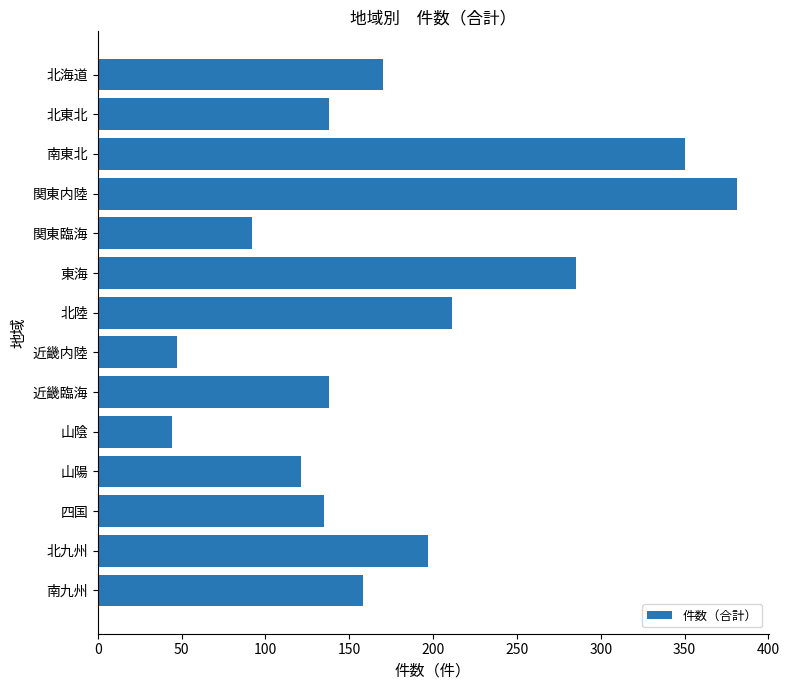

How many series are shown in this chart?

1